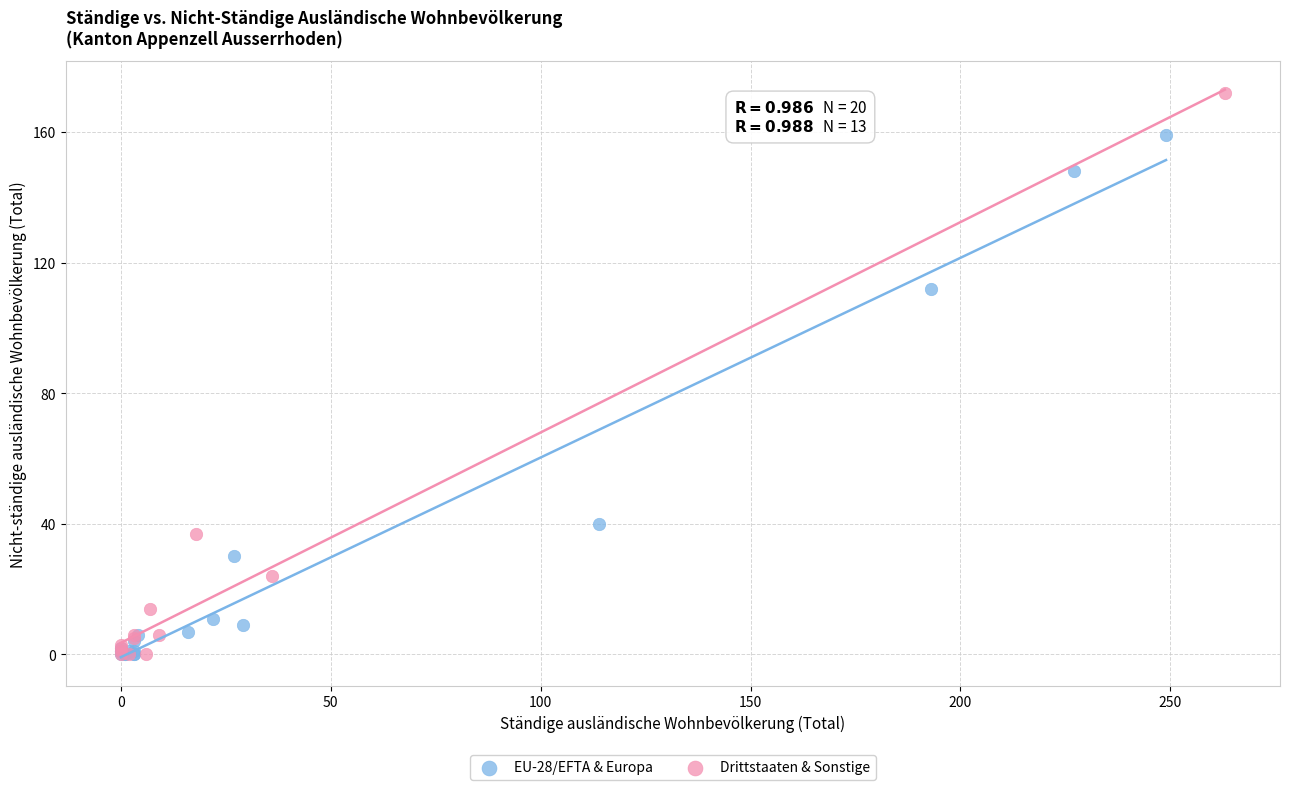

Which series has the largest Y range (max minus min)?

Drittstaaten & Sonstige